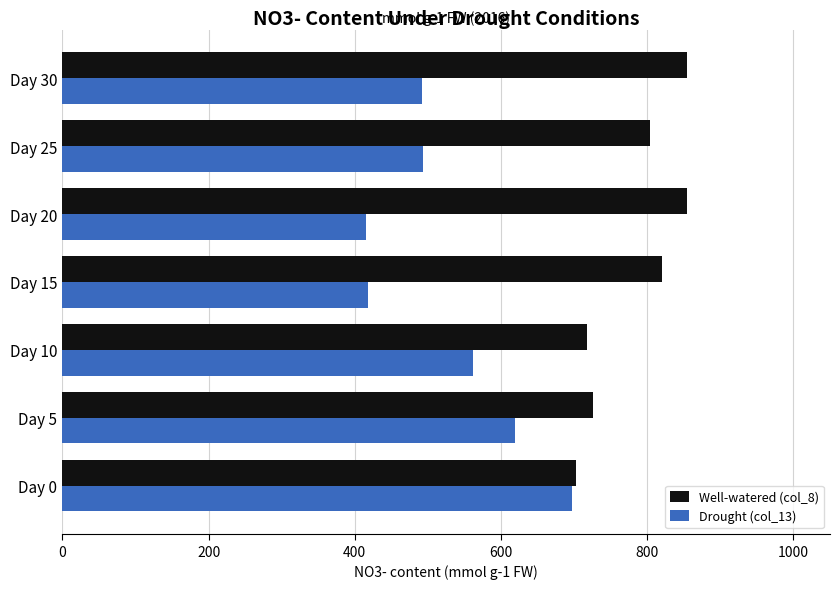

Which series has the largest range (max minus min)?

Drought (col_13)